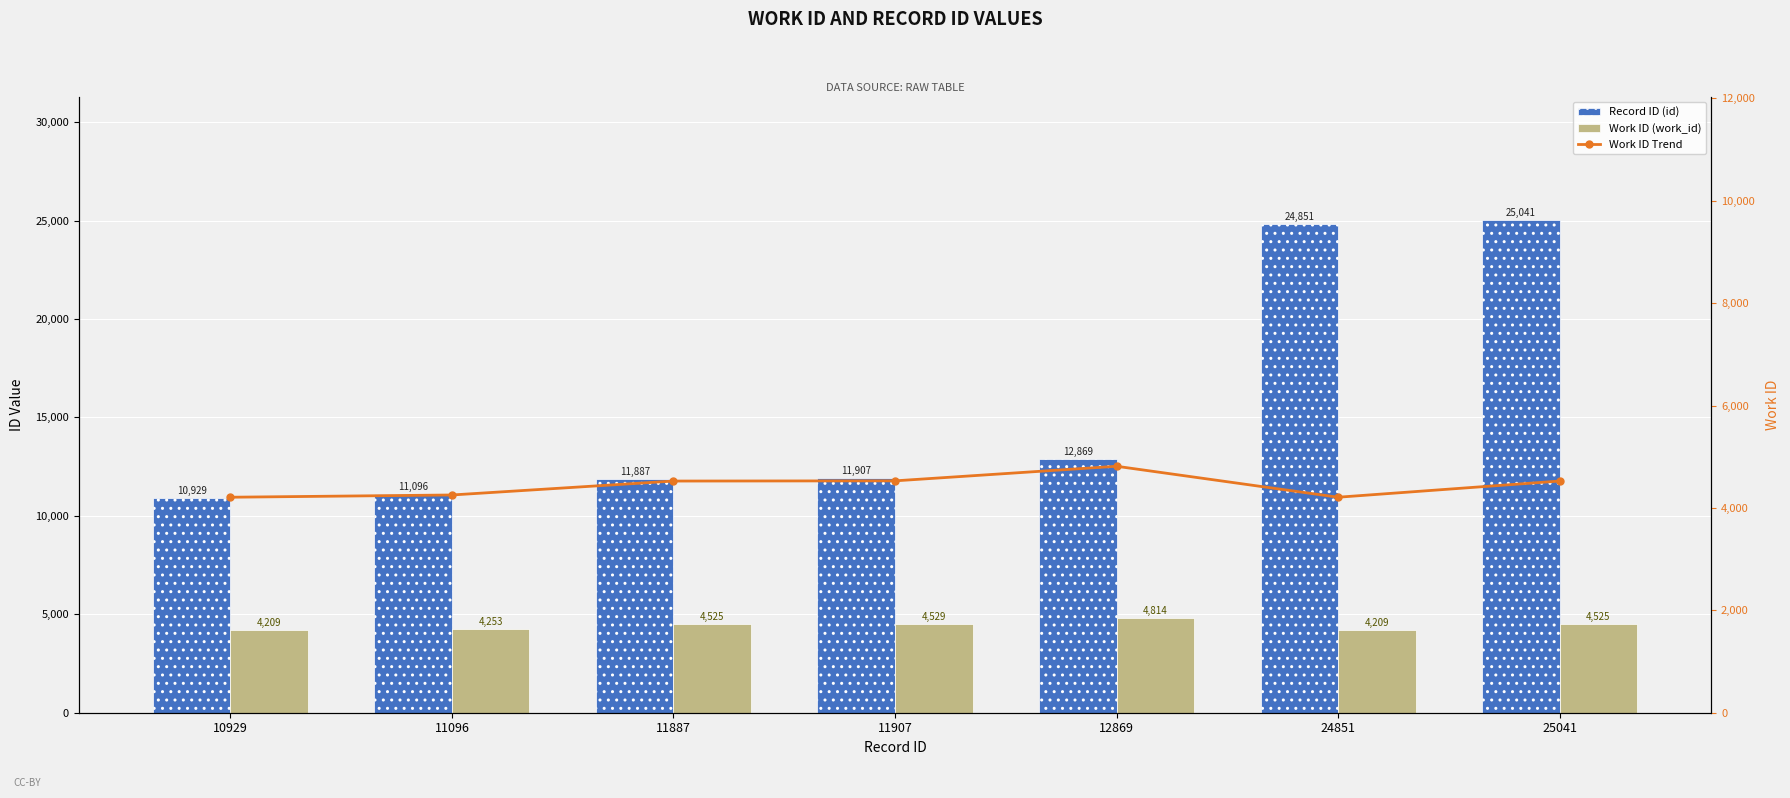

Reading left to right, transcribe all the data shown in this chart.

Record ID (id): 10929	11096	11887	11907	12869	24851	25041
Work ID (work_id): 4209	4253	4525	4529	4814	4209	4525
Work ID Trend: 4209	4253	4525	4529	4814	4209	4525